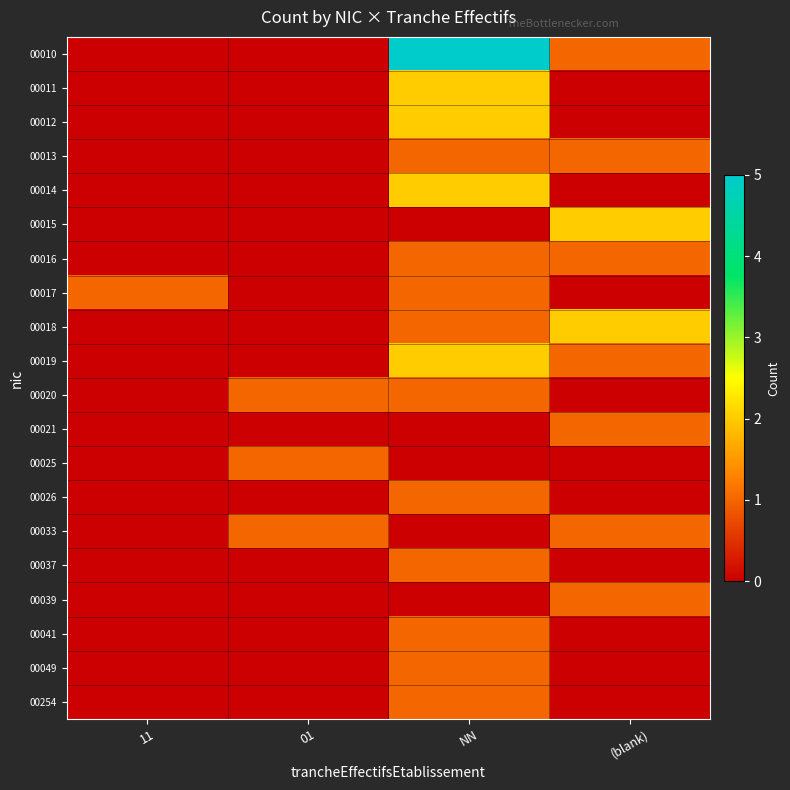

The 00049 series shows 0 at (blank). True or false?

True